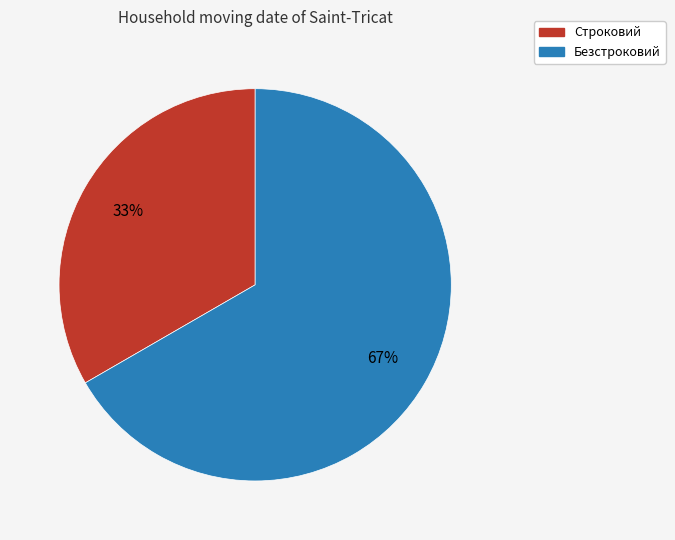

Rank the categories by value from lowest to highest.

Строковий, Безстроковий